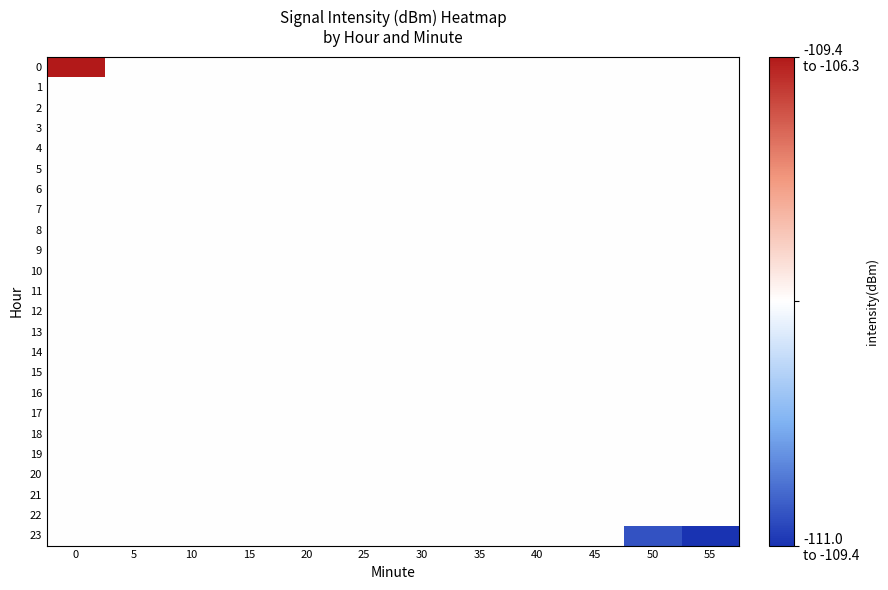

Rank the series by their maximum value, from highest to lowest.

row_0, row_1, row_2, row_3, row_4, row_5, row_6, row_7, row_8, row_9, row_10, row_11, row_12, row_13, row_14, row_15, row_16, row_17, row_18, row_19, row_20, row_21, row_22, row_23